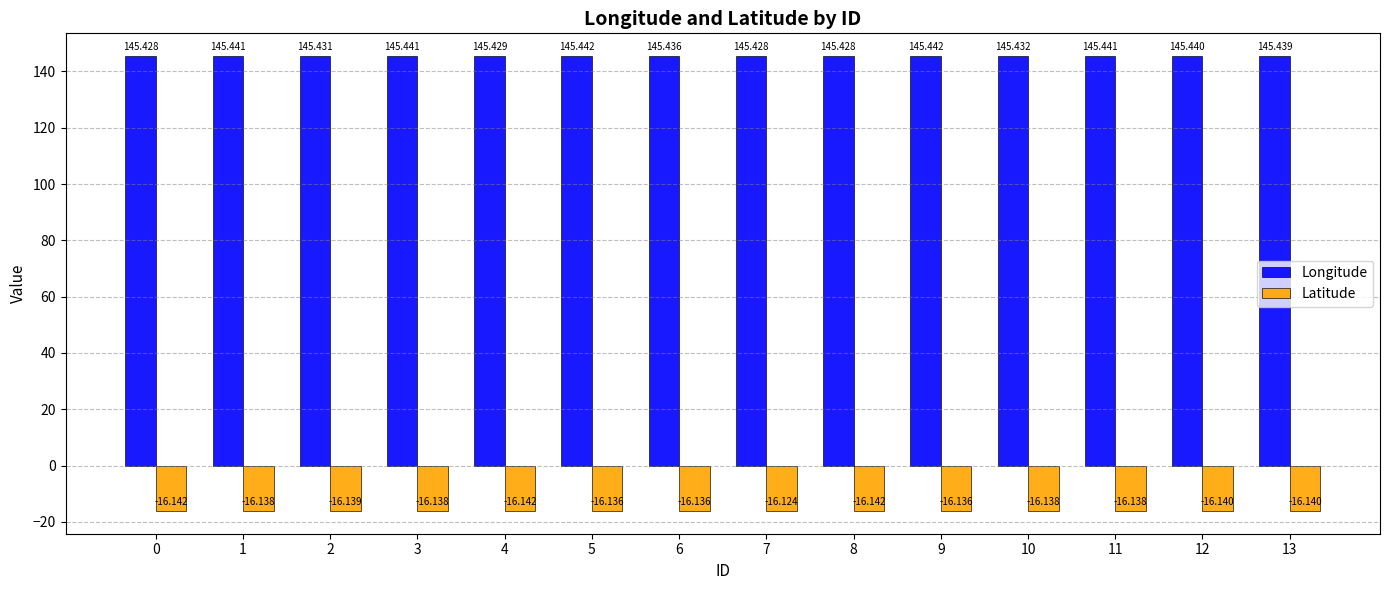

Count the Longitude values in the range 145 to 146.

14